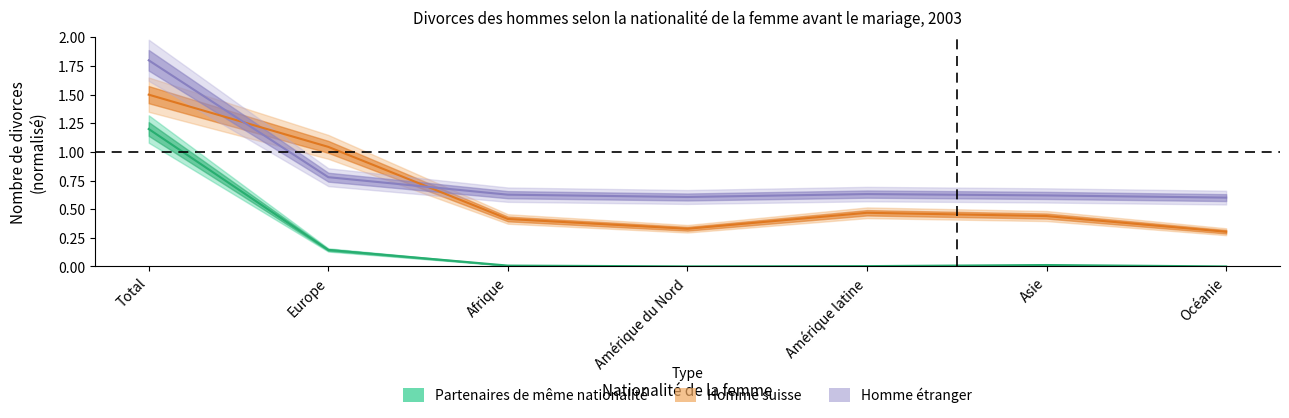

What is the total value across all series at Amérique du Nord?

0.9